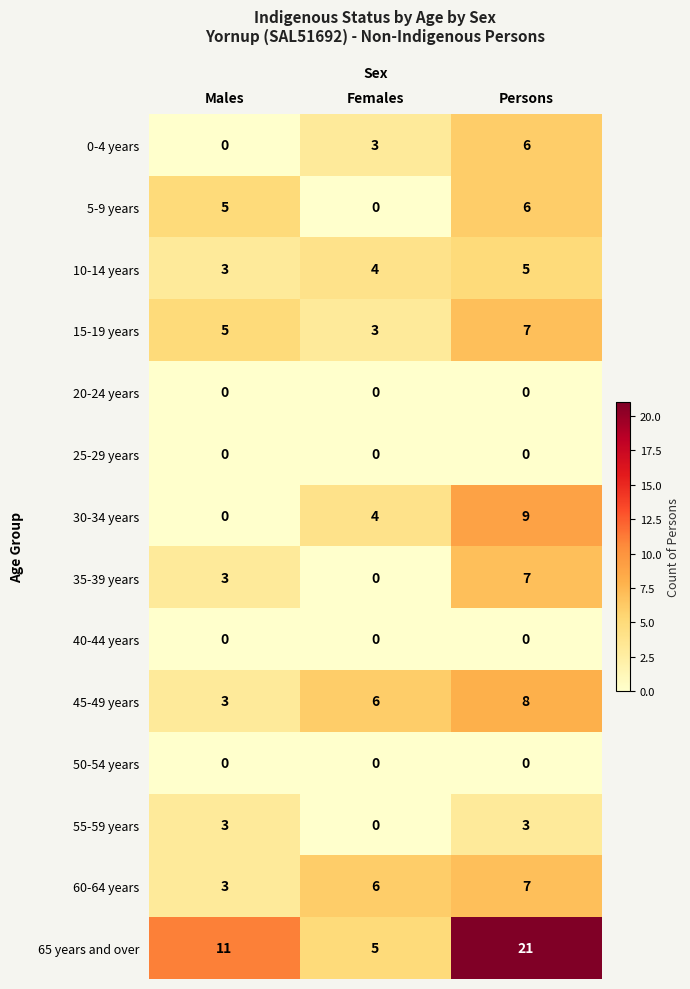

What is the spread (max minus min) of values at Persons?

21